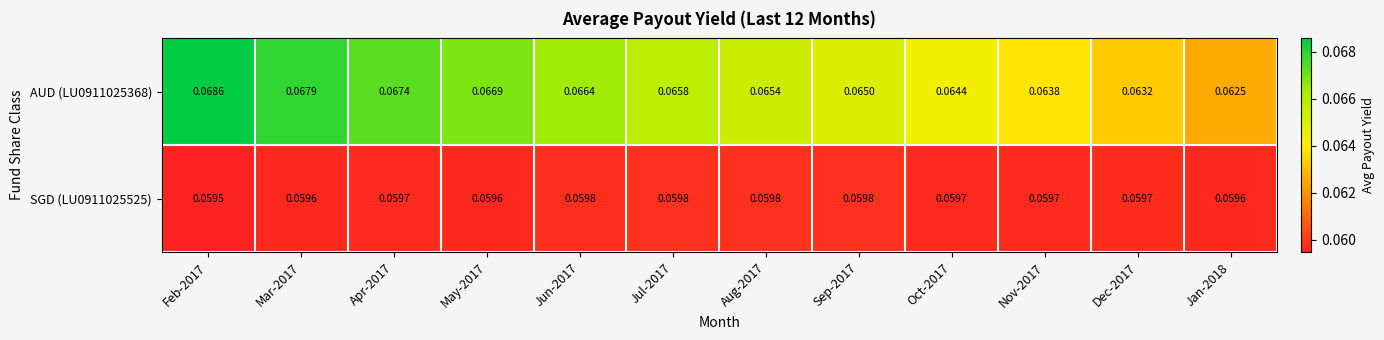

Is the value of AUD (LU0911025368) at Feb-2017 greater than the value of SGD (LU0911025525) at Nov-2017?

Yes